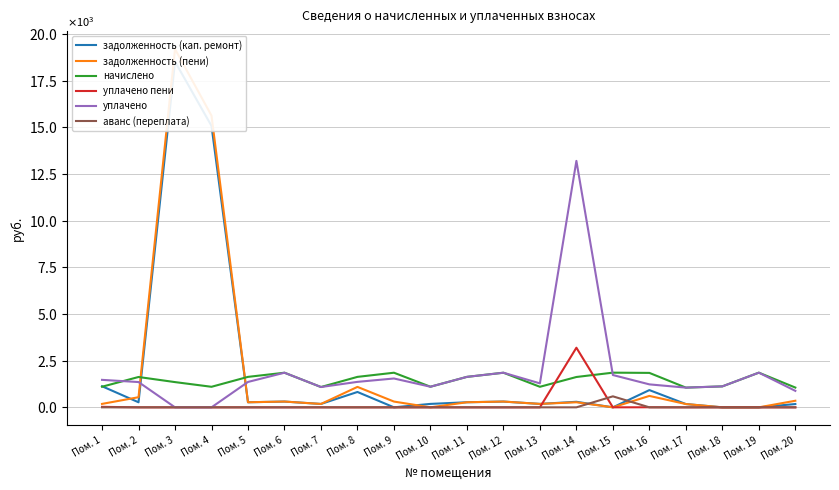

True or false: аванс (переплата) and уплачено intersect in this chart.

False